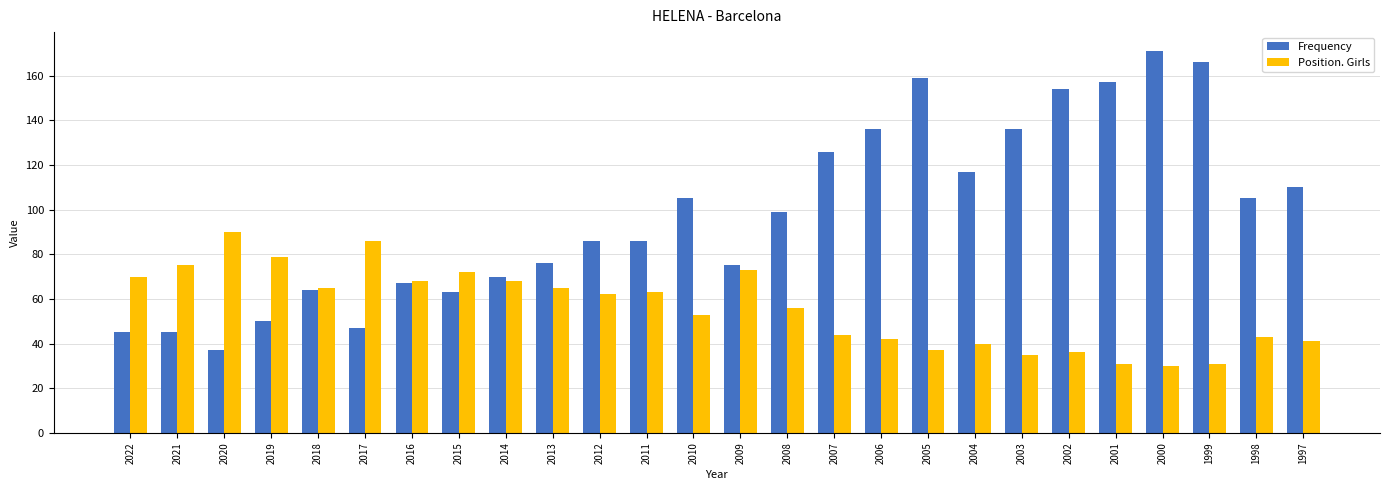

What is the total value across all series at 2018?

129